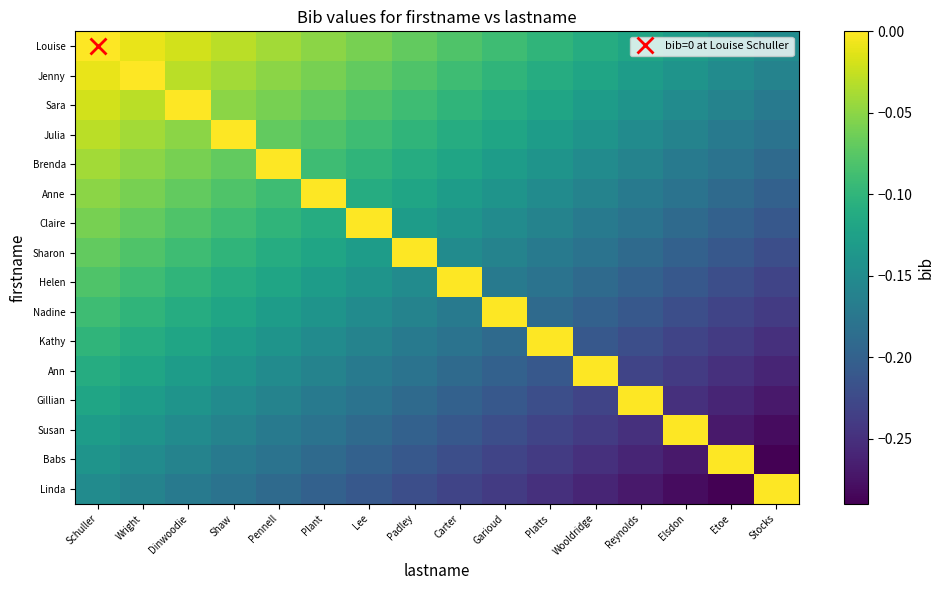

List the series in order of their peak value, lowest first.

Louise, Jenny, Sara, Julia, Brenda, Anne, Claire, Sharon, Helen, Nadine, Kathy, Ann, Gillian, Susan, Babs, Linda